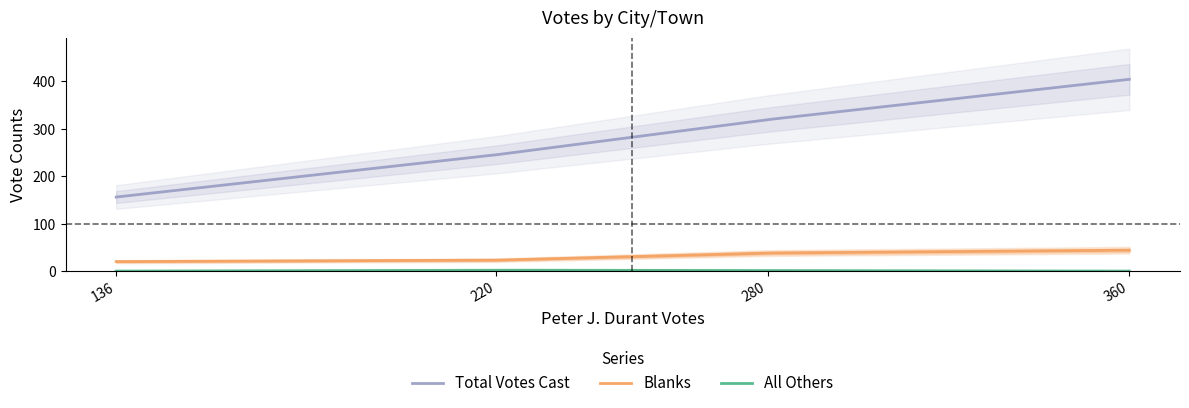

True or false: Blanks and Total Votes Cast cross at least once.

False